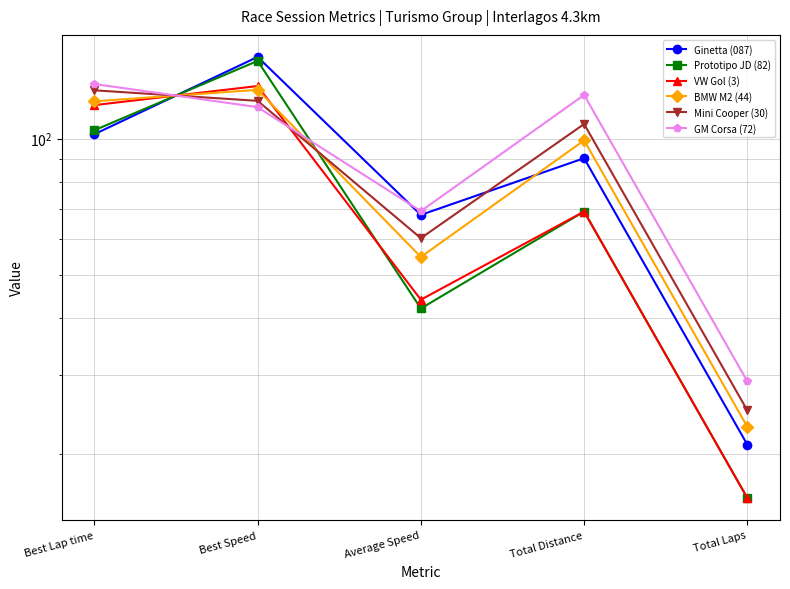

What is the spread (max minus min) of values at Average Speed?

27.0